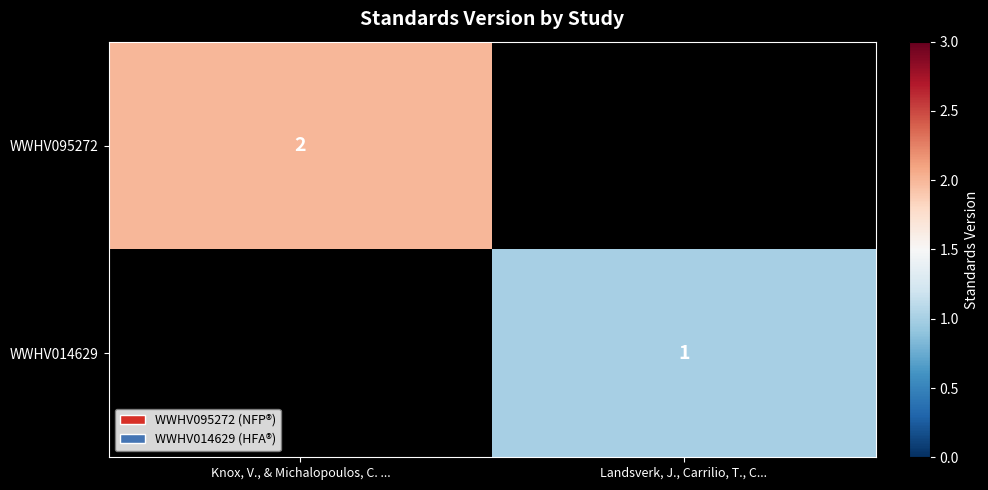

Is the value of WWHV014629 at Landsverk, J., Carrilio, T., C... greater than the value of WWHV095272 at Knox, V., & Michalopoulos, C. ...?

No